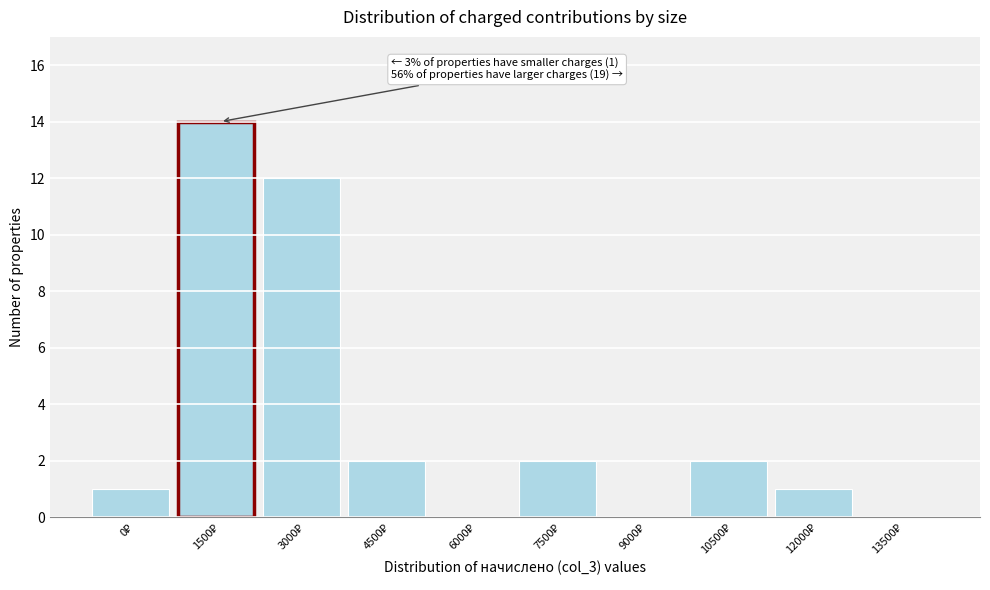

What is the maximum value shown in the chart?

14